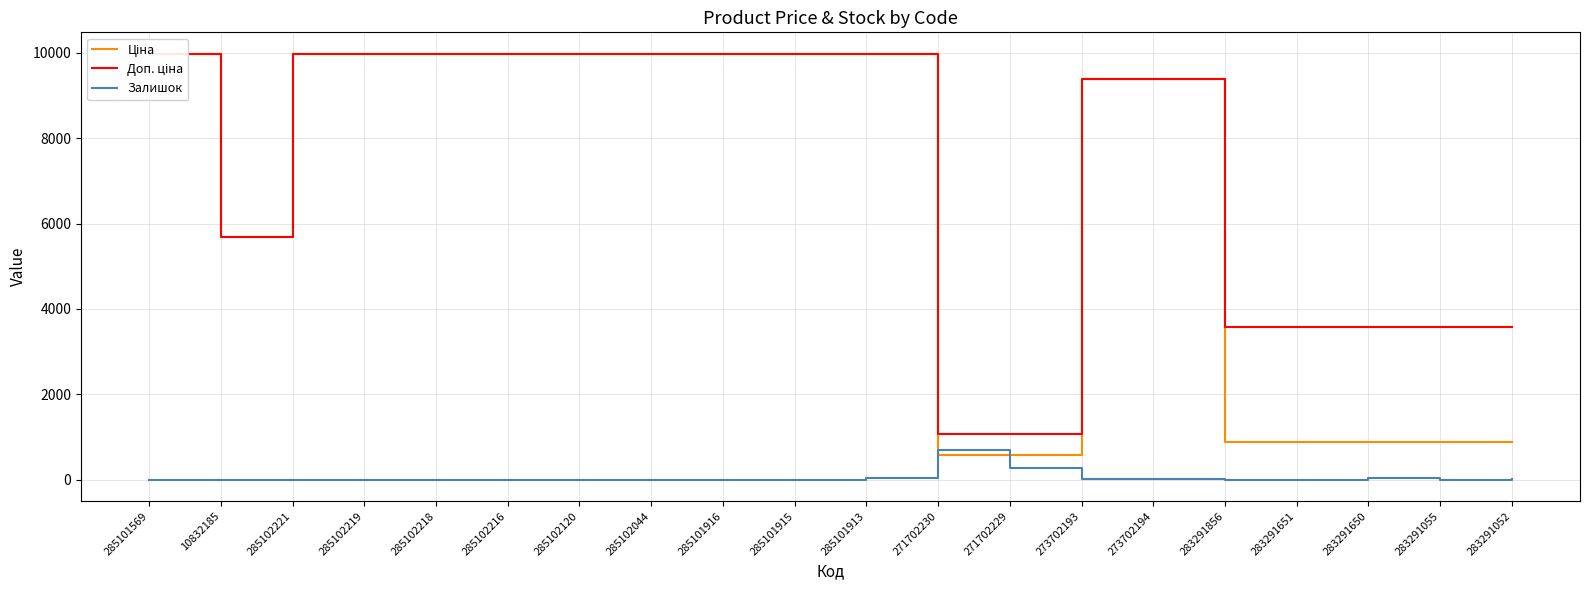

Does the chart have visible grid lines?

Yes